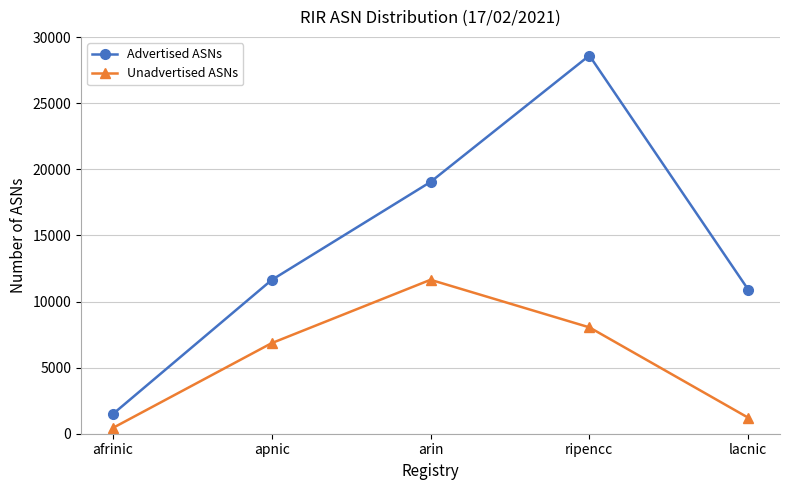

At which category does the chart reach its minimum across all series?

afrinic